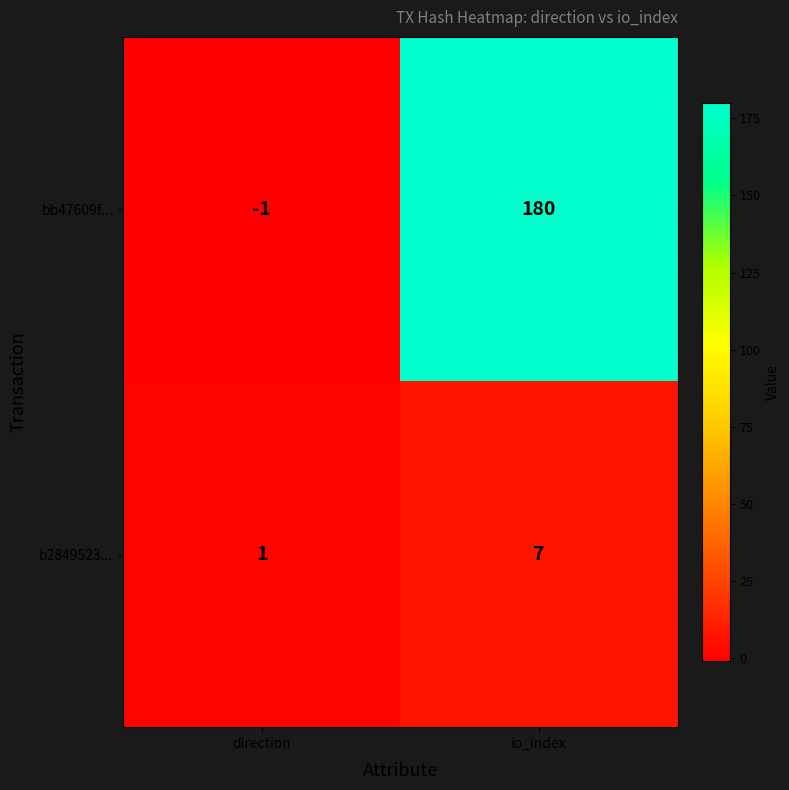

How many series are shown in this chart?

2